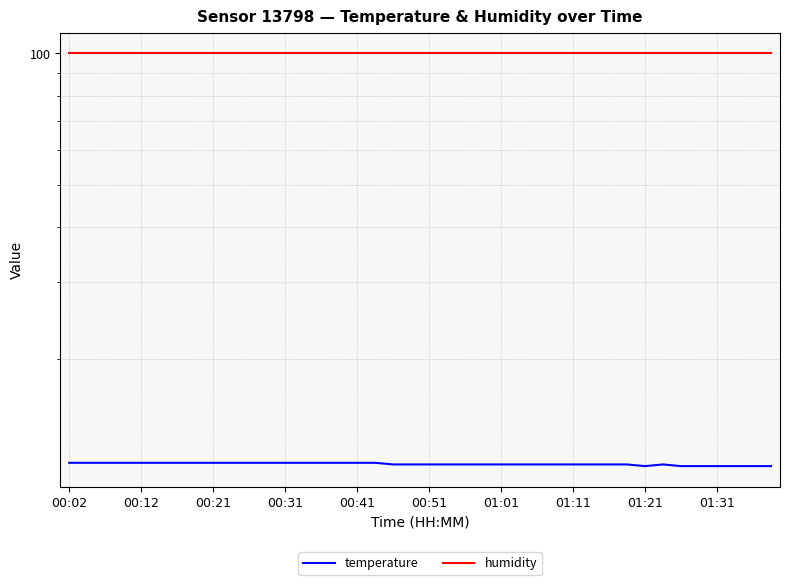

What is the sum of all humidity values?

3996.0